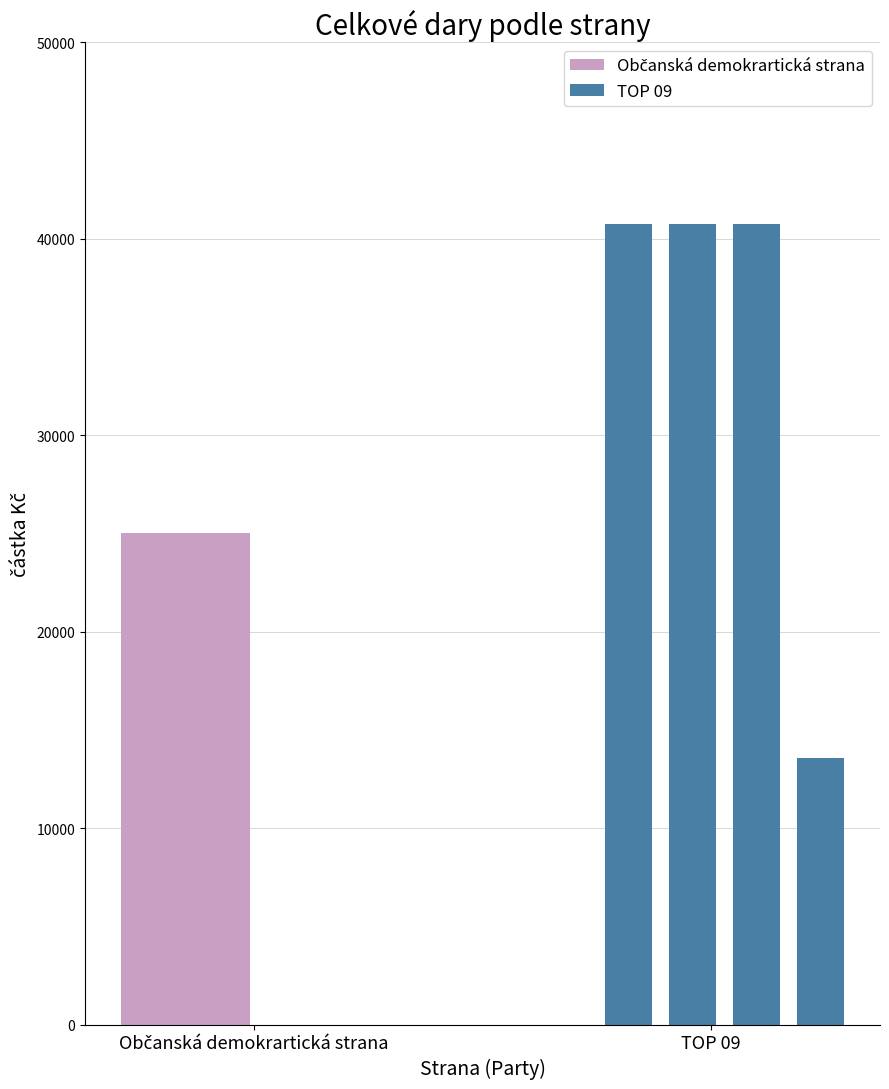

Rank the series at 2021-05-03 from highest to lowest value.

TOP 09, Občanská demokrartická strana